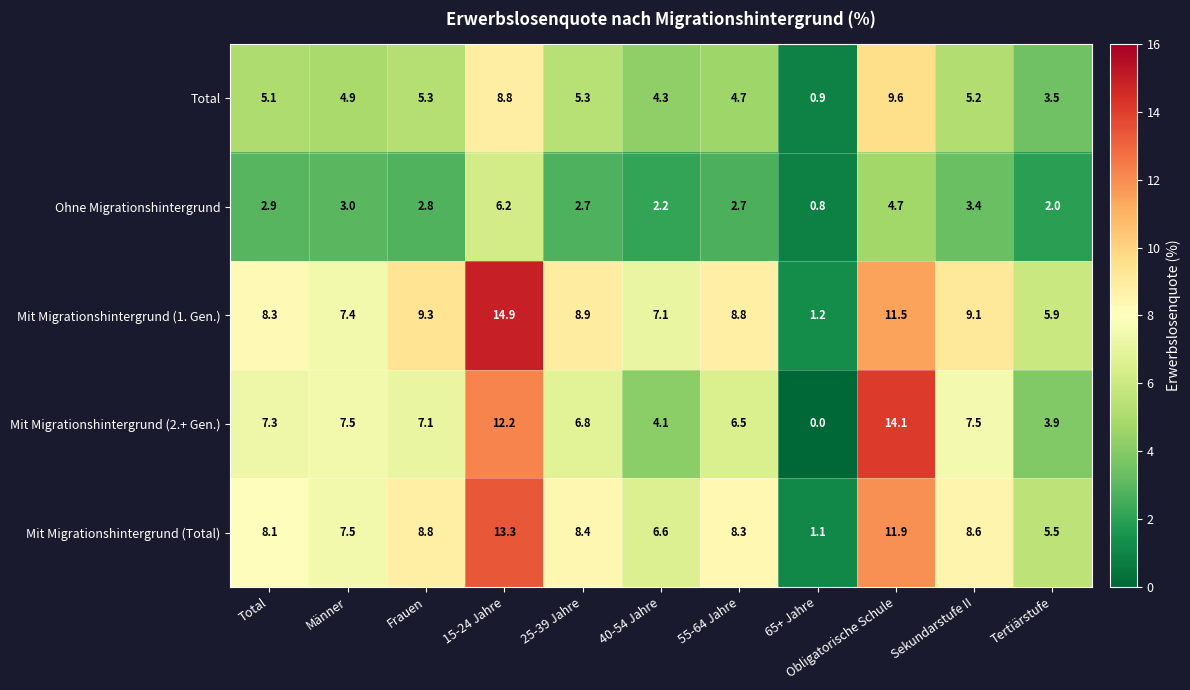

Between Total and Frauen, which series saw the biggest shift?

Mit Migrationshintergrund (1. Gen.)